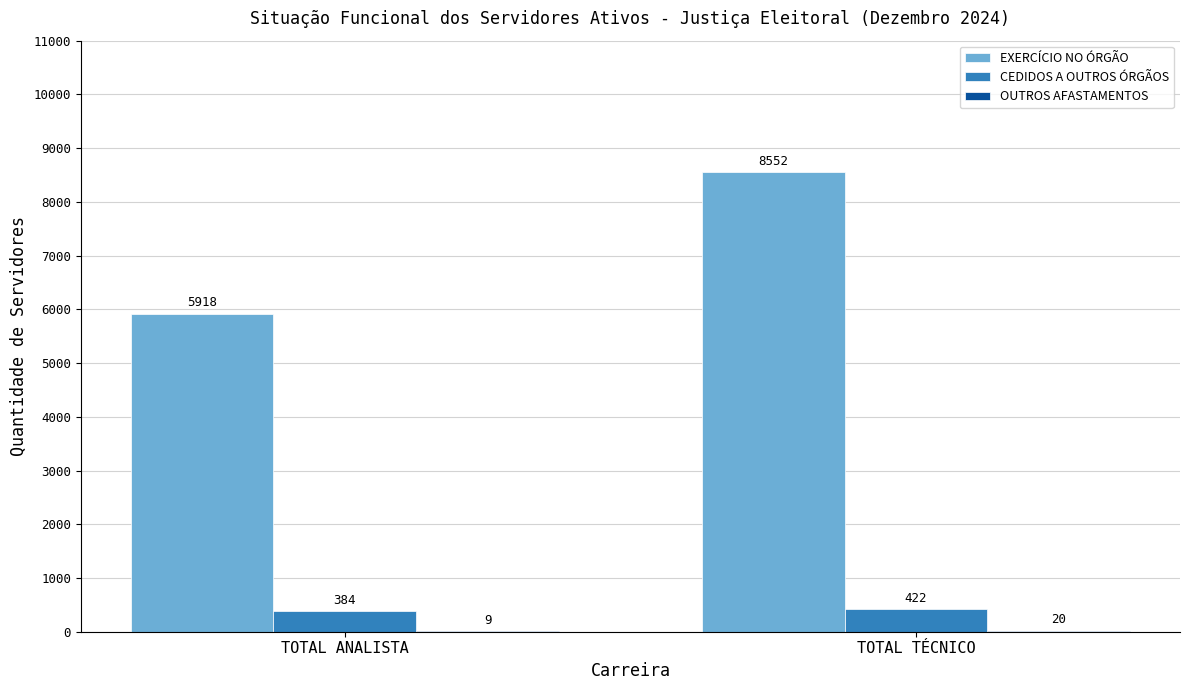

Where is CEDIDOS A OUTROS ÓRGÃOS nearest to the value 403?

TOTAL ANALISTA